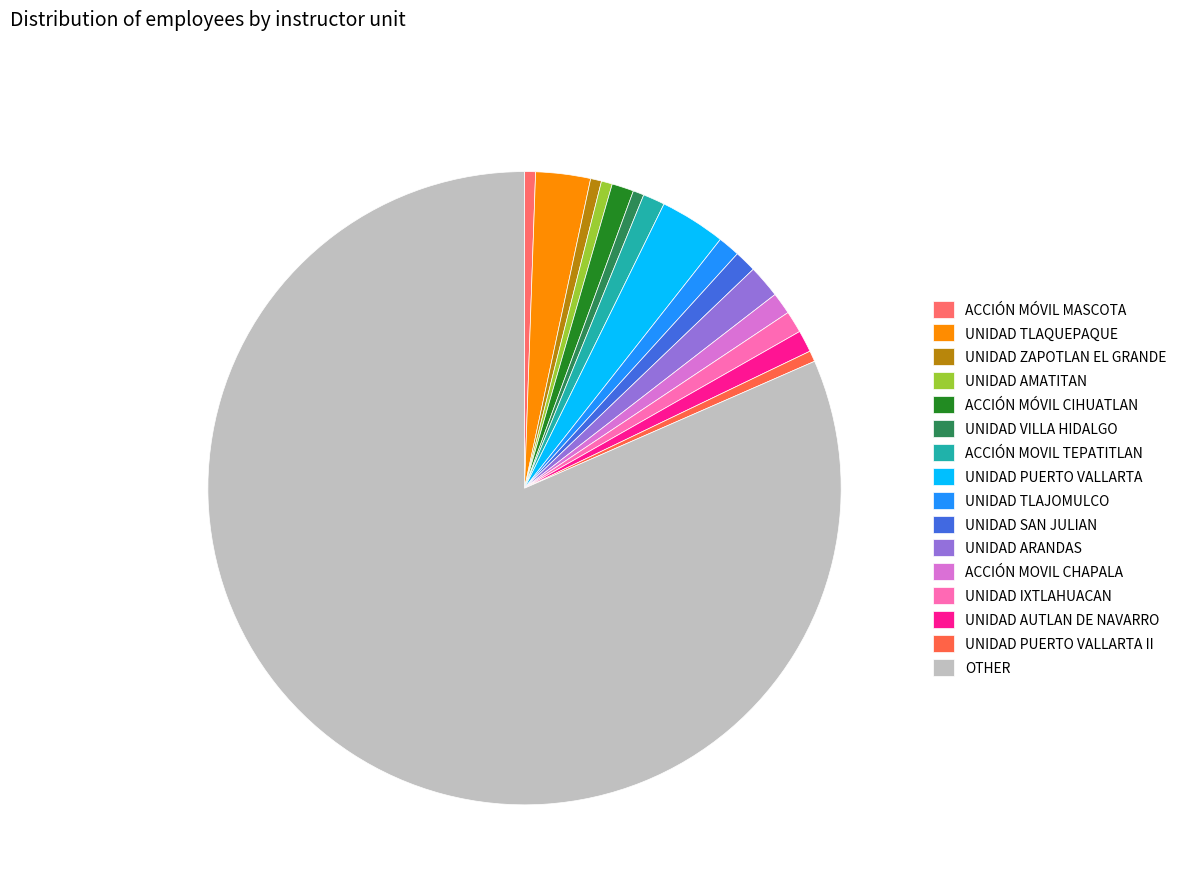

Count the number of slices in the pie.

16